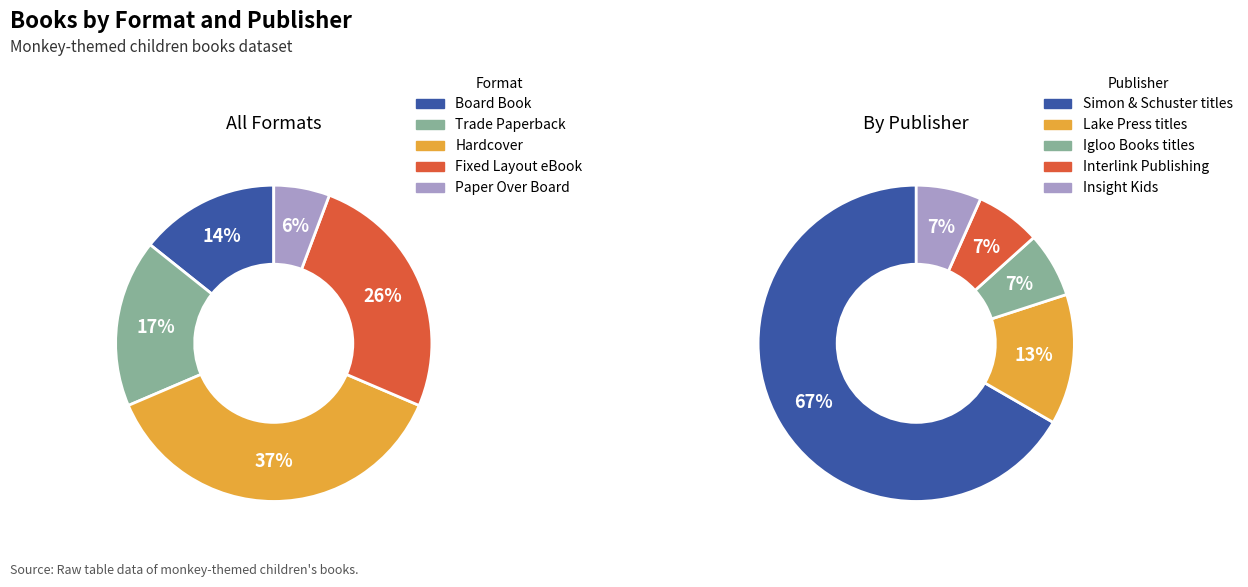

Count the number of slices in the pie.

5